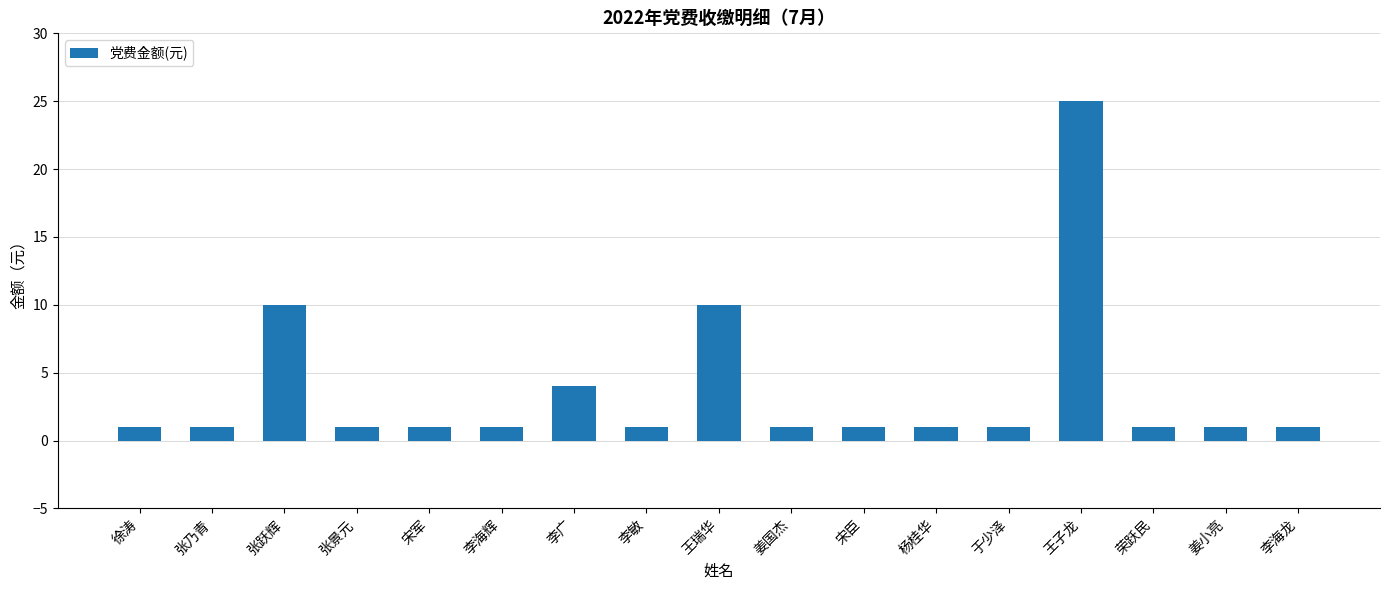

What is the value of the 6th bar from the left?

1